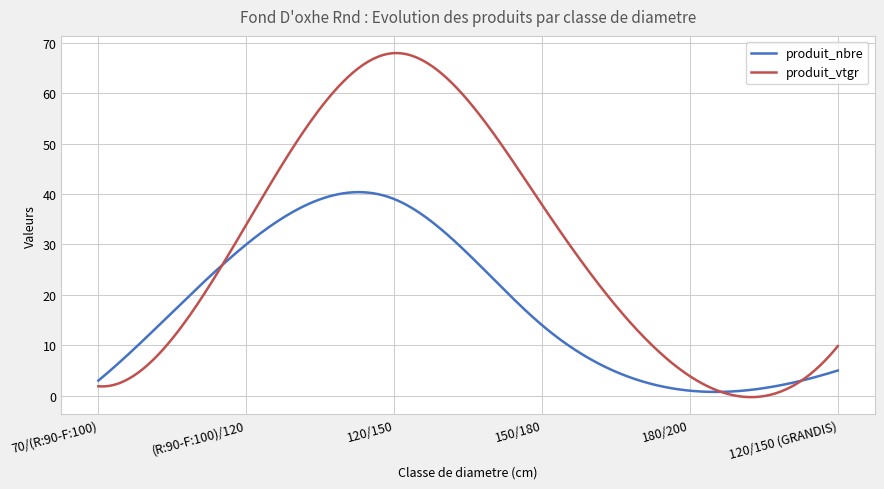

List the series in order of their peak value, highest first.

produit_vtgr, produit_nbre